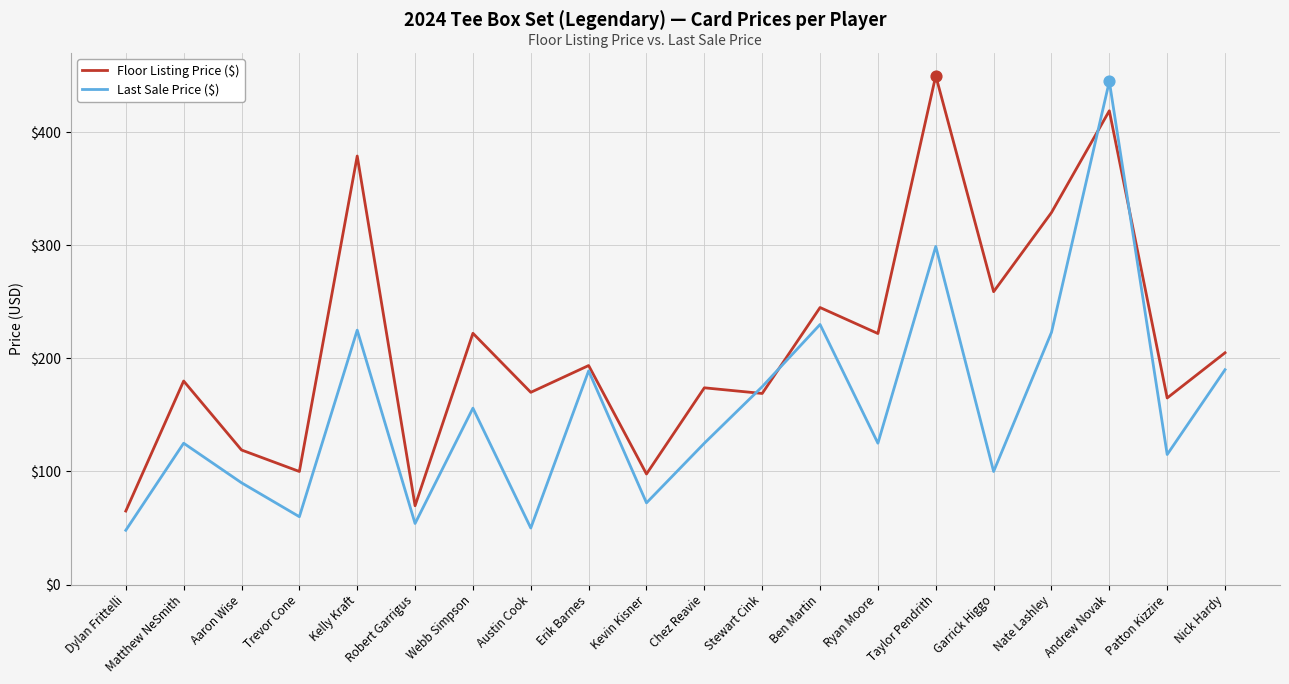

What are all the series names shown in the legend?

Floor Listing Price ($), Last Sale Price ($)